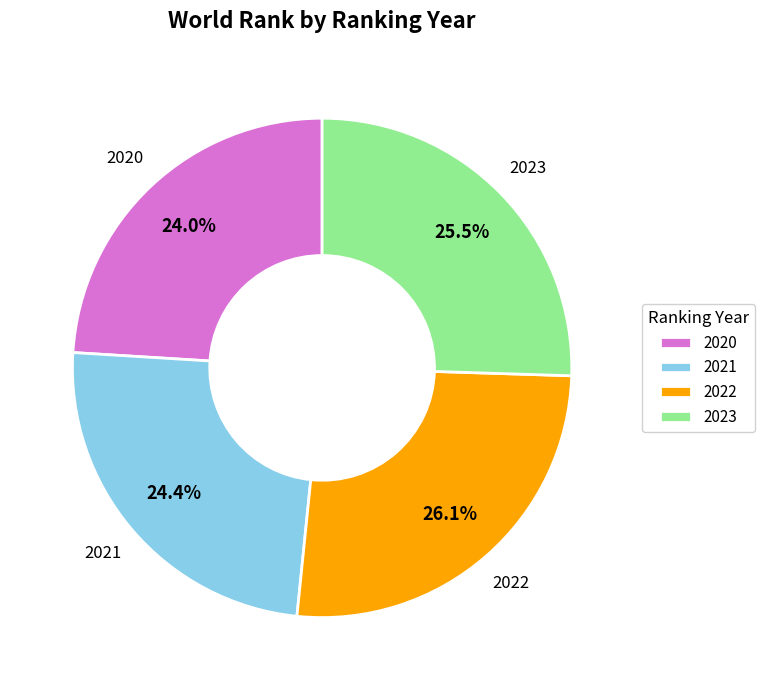

Count the number of slices in the pie.

4